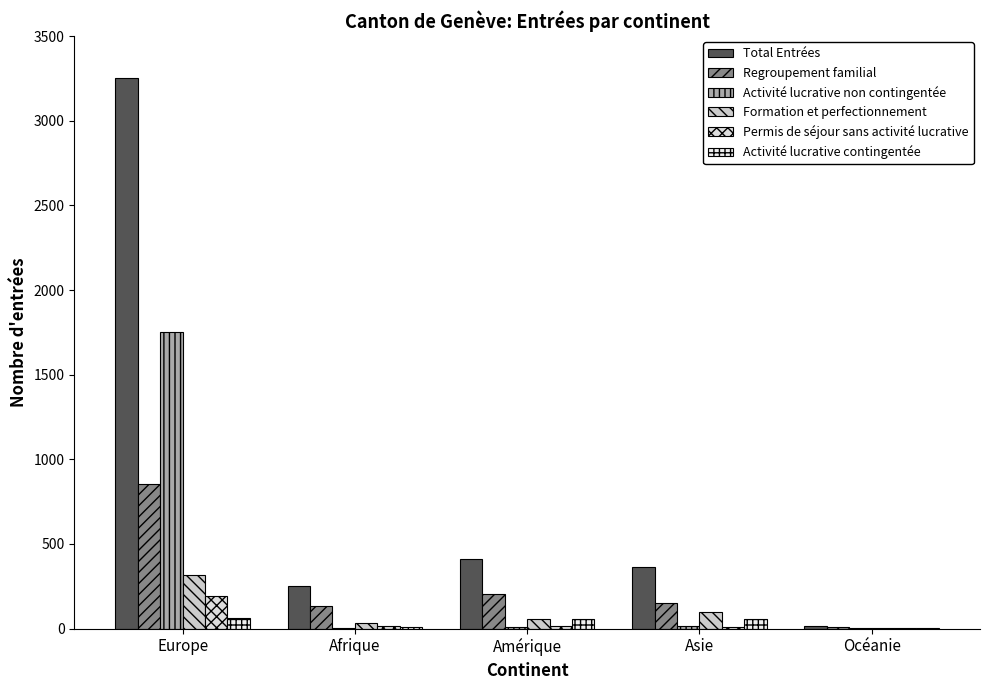

What is the label of the 3rd bar from the left?

Amérique